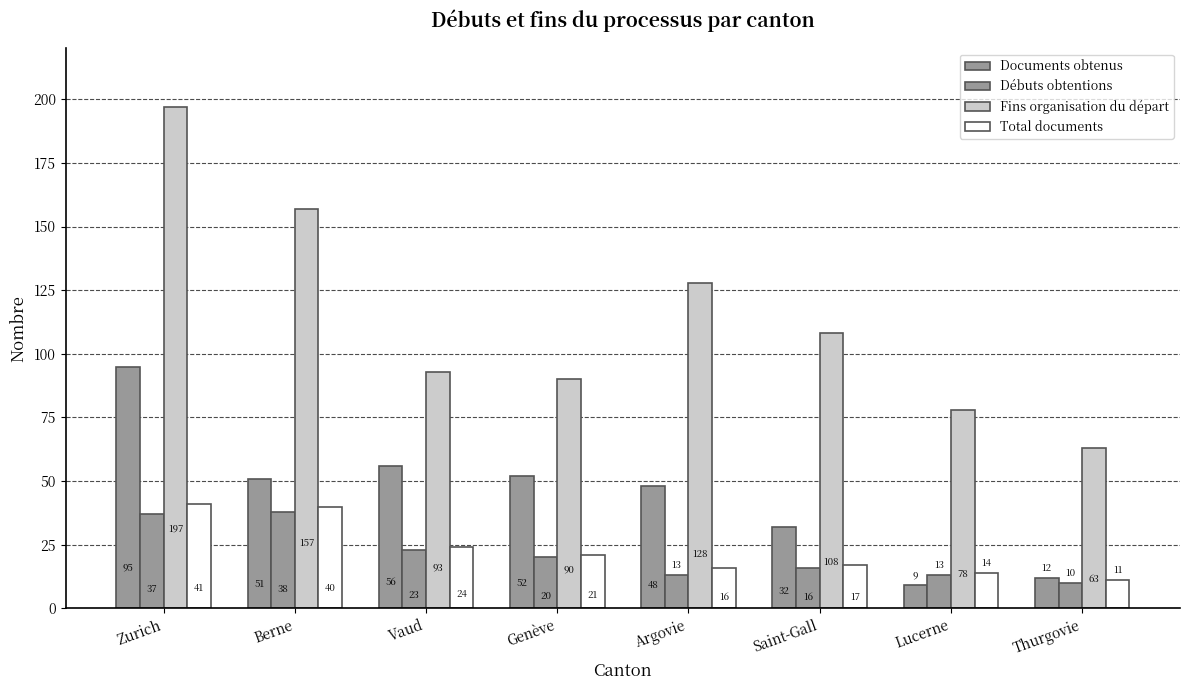

Which category has the highest value across all series?

Zurich